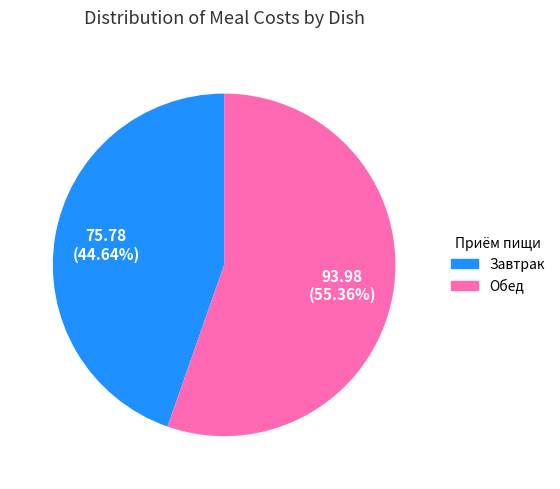

Combined, do Завтрак and Обед account for over 50%?

Yes